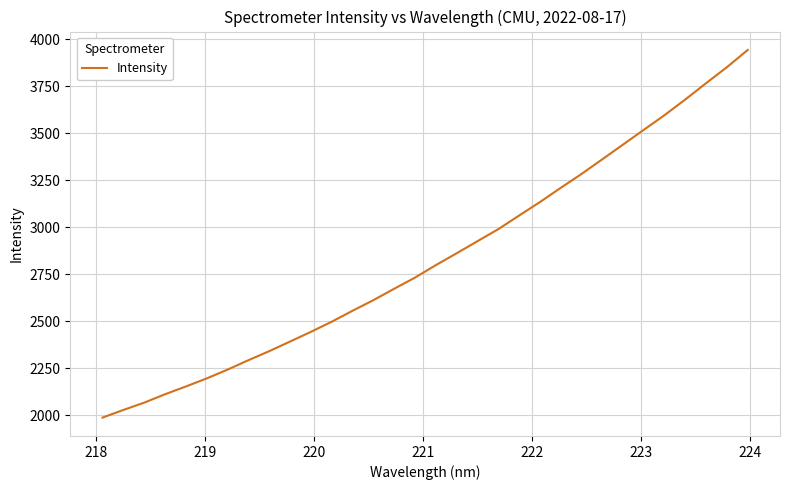

What is the difference between the maximum and minimum values?

1953.9